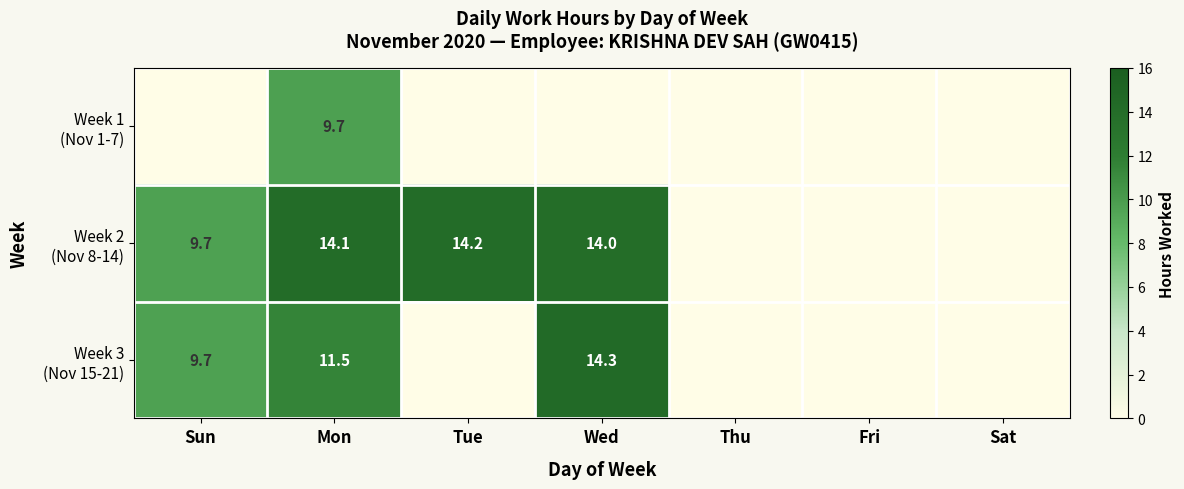

How many Week 1 (Nov 1-7) values are between 0 and 1?

6